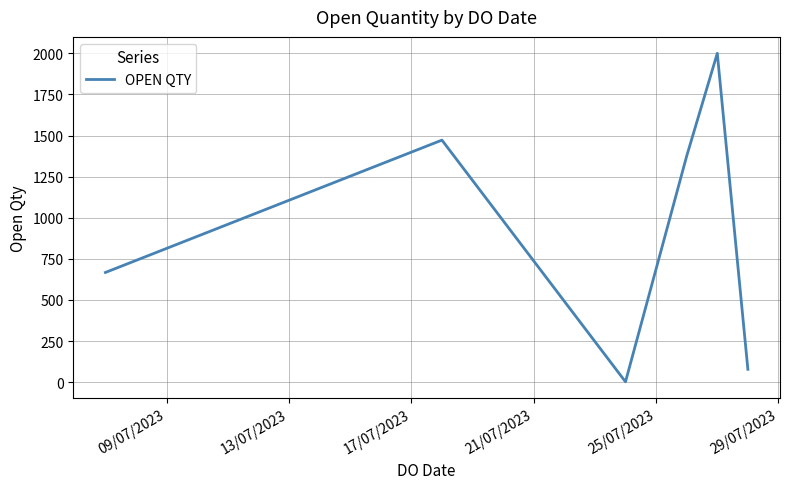

What is the sum of all values?

5594